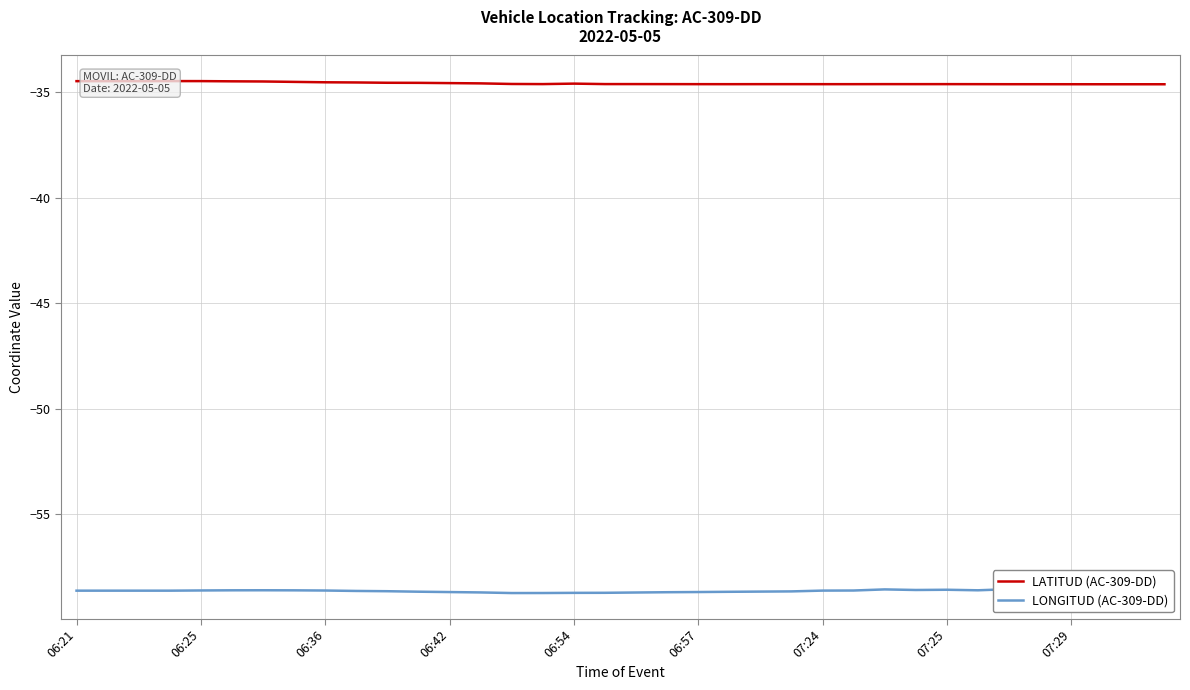

Rank the series at 06:42 from lowest to highest value.

LONGITUD (AC-309-DD), LATITUD (AC-309-DD)